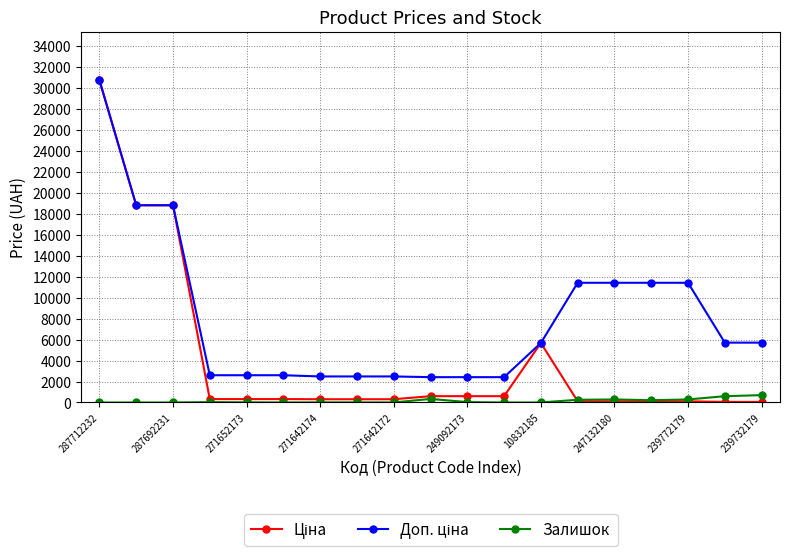

What is the greatest value displayed?

30717.1